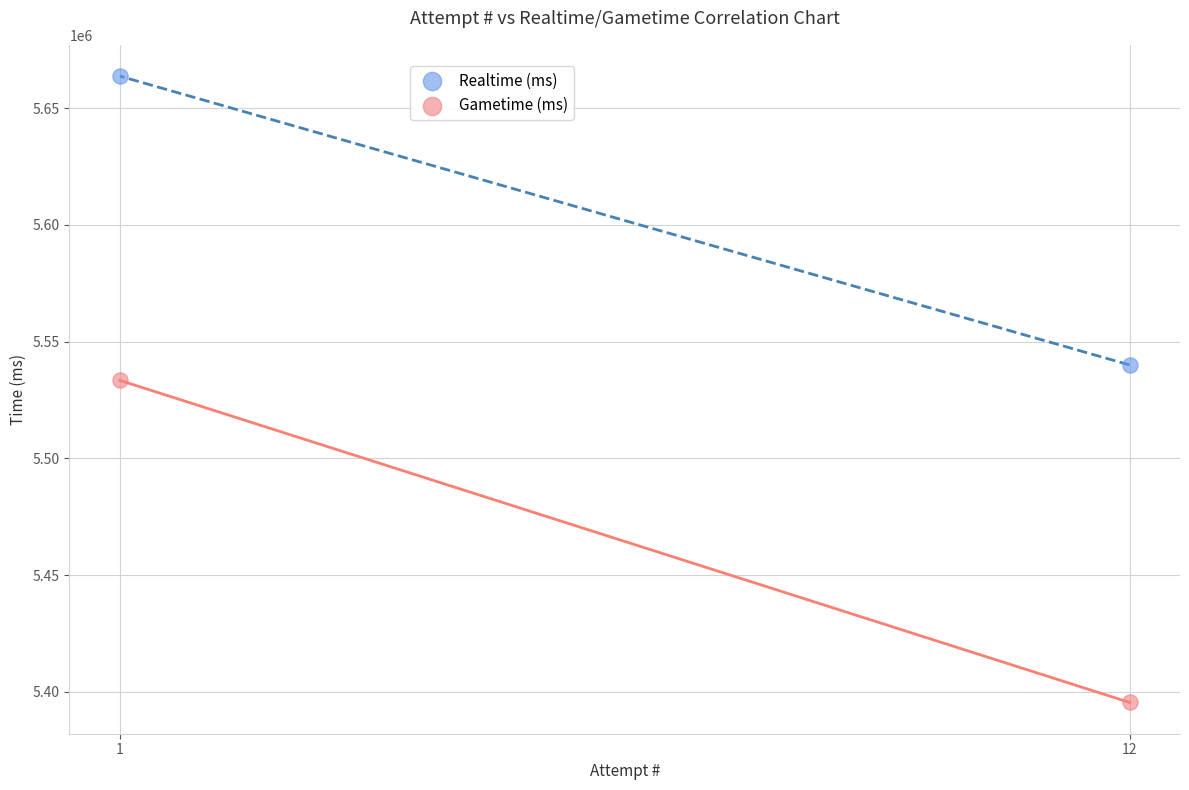

Which series has the widest spread of Y values?

Gametime (ms)